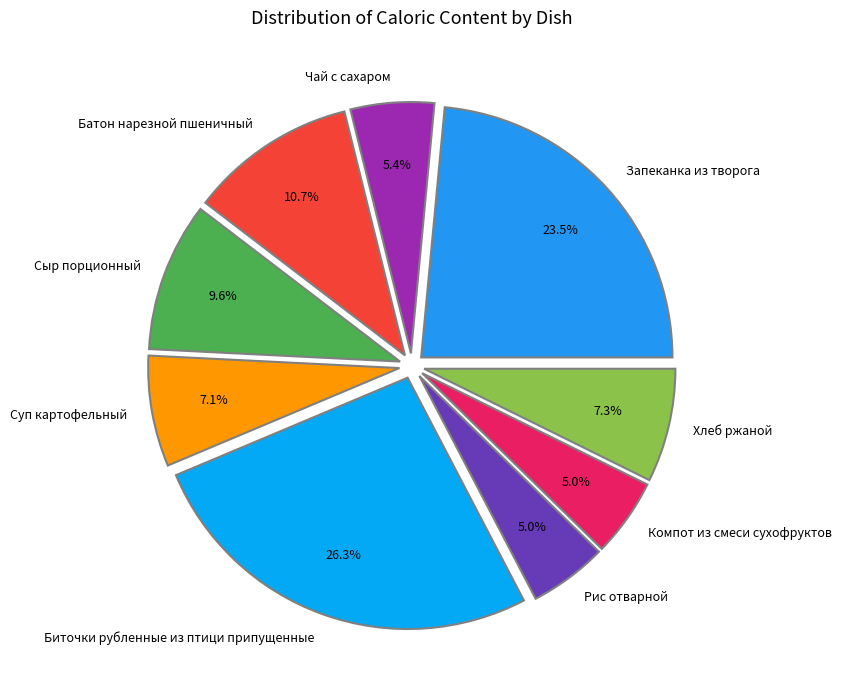

The Запеканка из творога slice represents 30% of the pie. True or false?

False